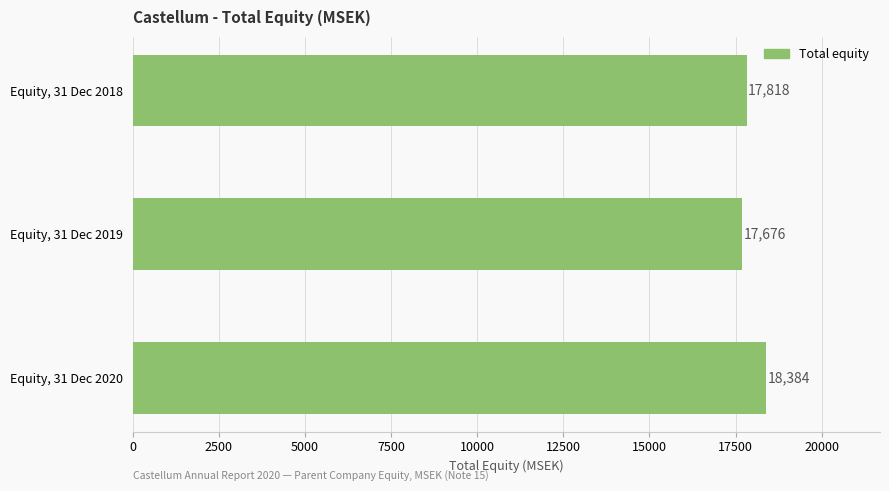

What is the sum of all values?

53878